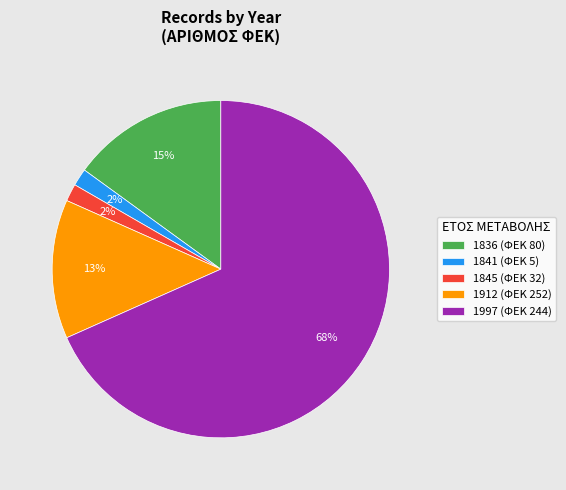

Do 1845 (ΦΕΚ 32) and 1912 (ΦΕΚ 252) together represent more than half of the pie?

No